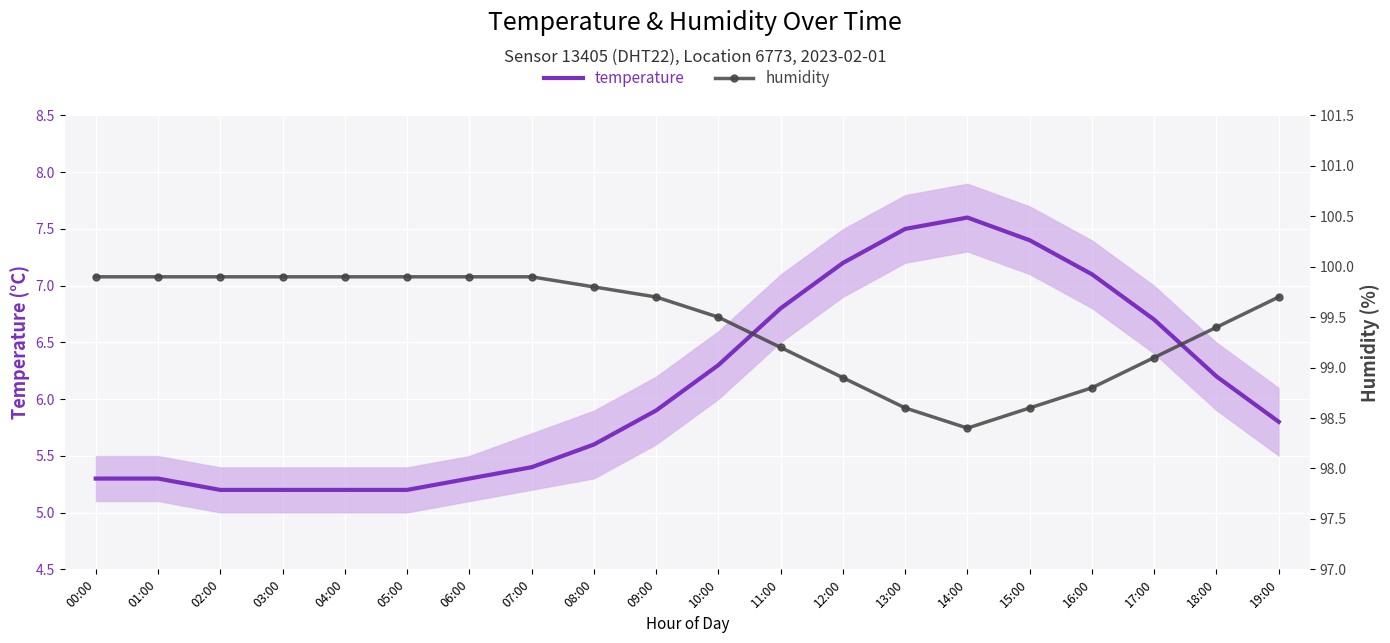

What is the highest value of the humidity series?

99.9